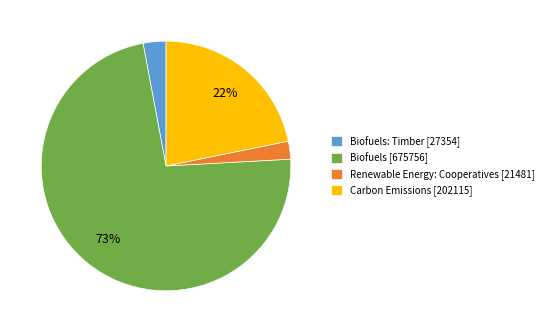

To the nearest percent, what portion does Biofuels: Timber [27354] represent?

3%